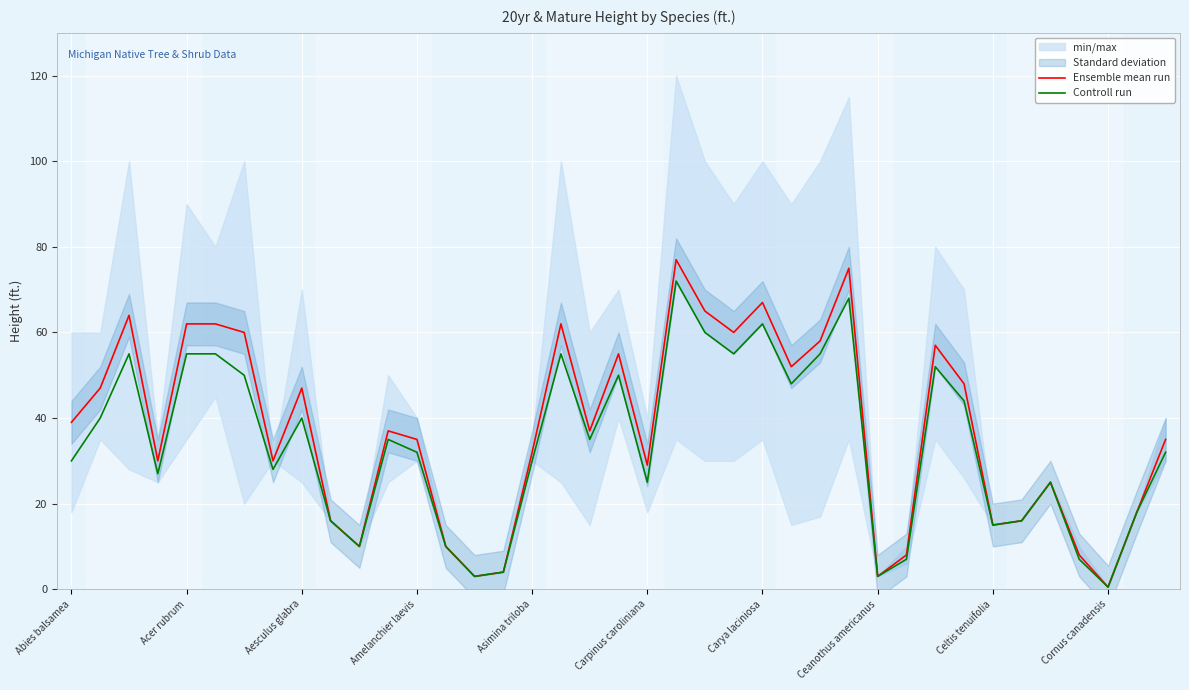

Is it true that Controll run equals 62.0 at Carya laciniosa?

True